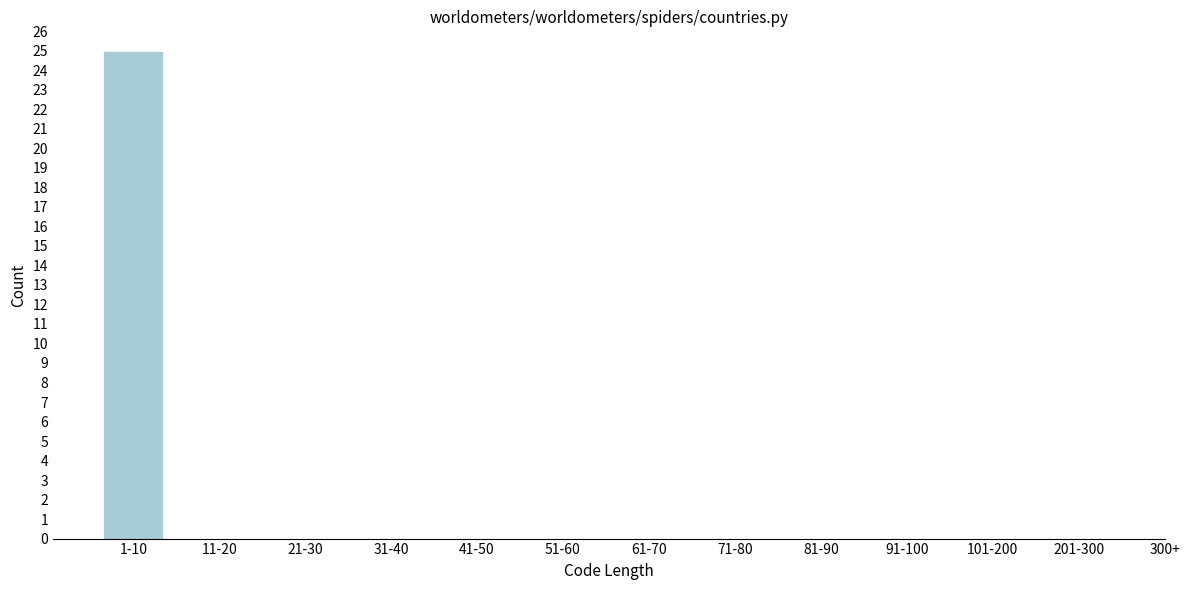

Reading left to right, what are all the values shown in this chart?

1-10=25	11-20=0	21-30=0	31-40=0	41-50=0	51-60=0	61-70=0	71-80=0	81-90=0	91-100=0	101-200=0	201-300=0